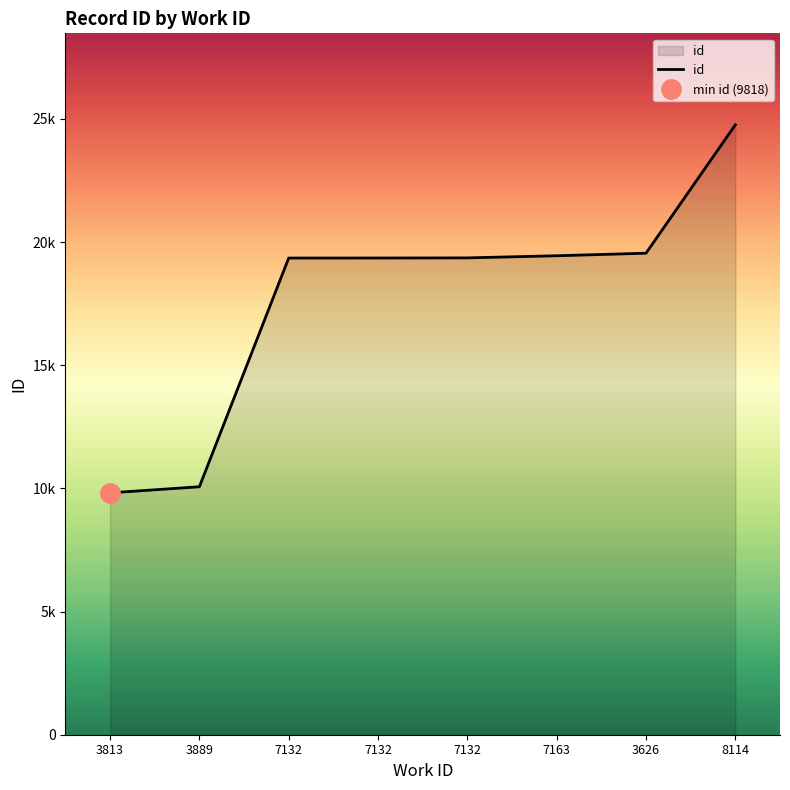

The chart shows a value of 14664 at 3889. True or false?

False